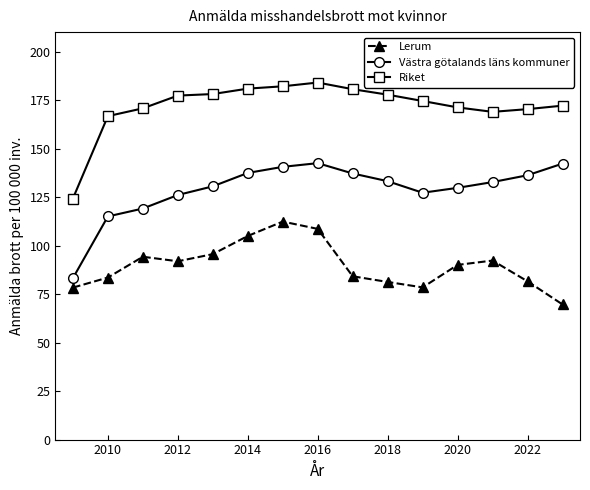

How many data points in Lerum are less than 90?

7